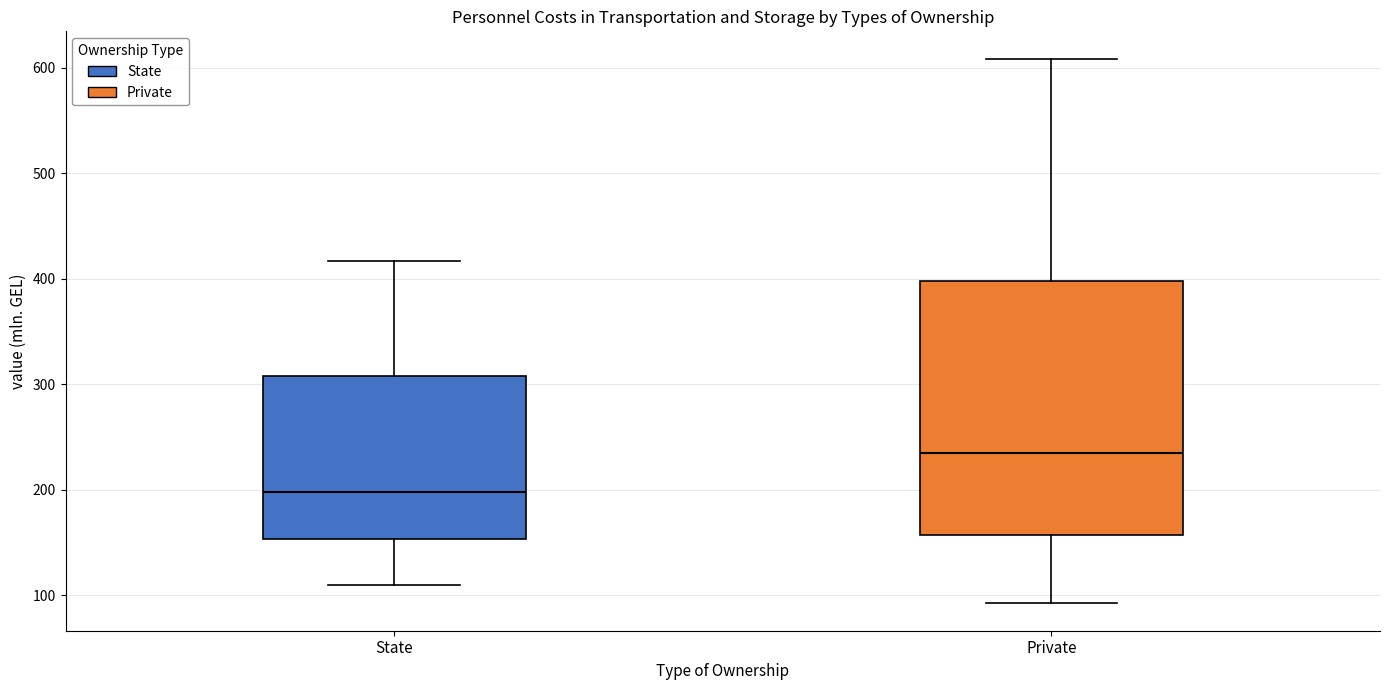

Where does the upper whisker of the box for Private end on the y-axis? The values are not printed on the chart, so give them approximately, as read against the axis.

610